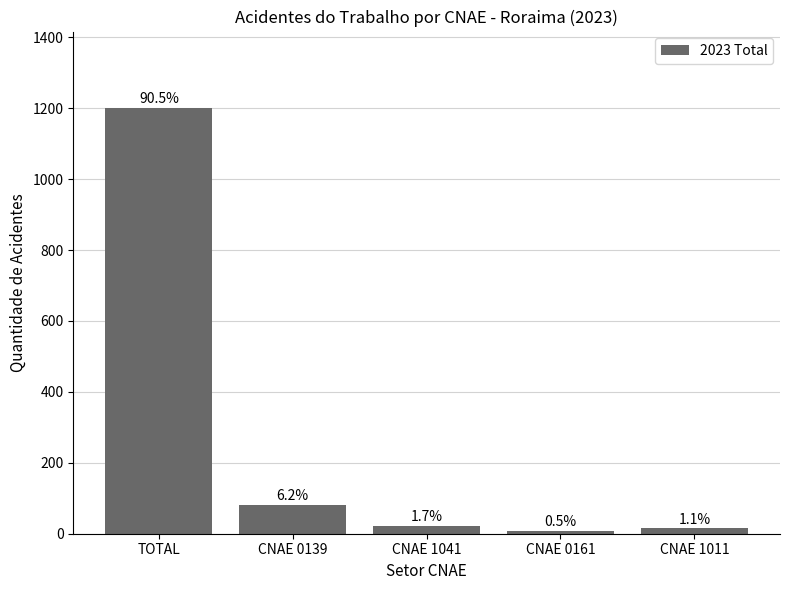

Are the bars horizontal?

No